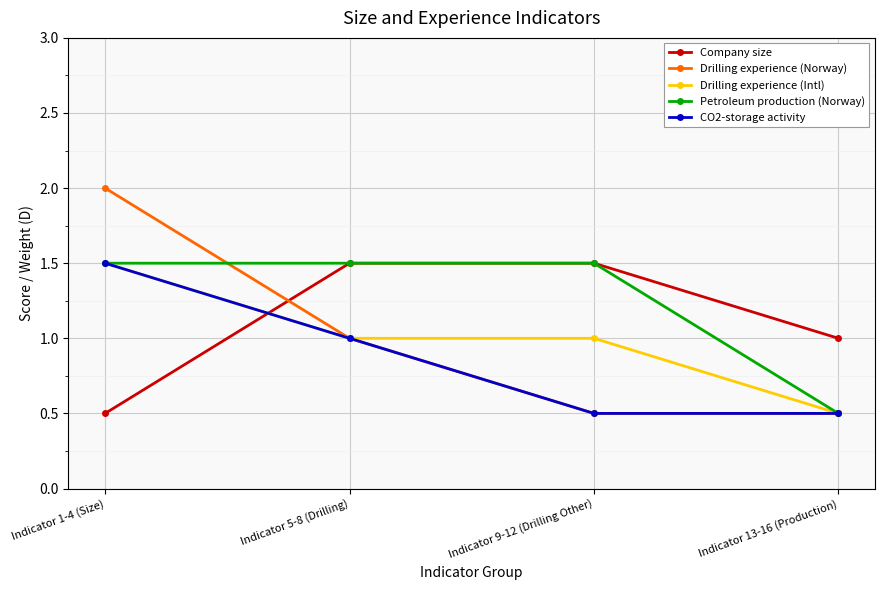

True or false: Petroleum production (Norway) has more than 2 points higher than both neighbors.

False